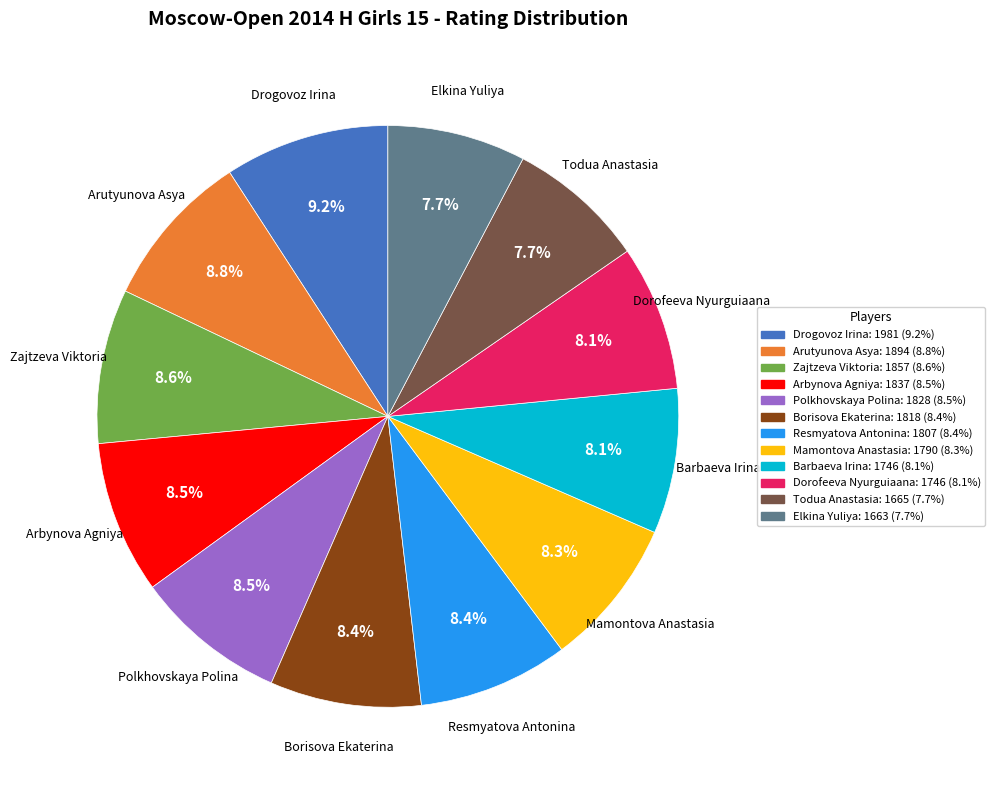

The Barbaeva Irina slice represents 1% of the pie. True or false?

False